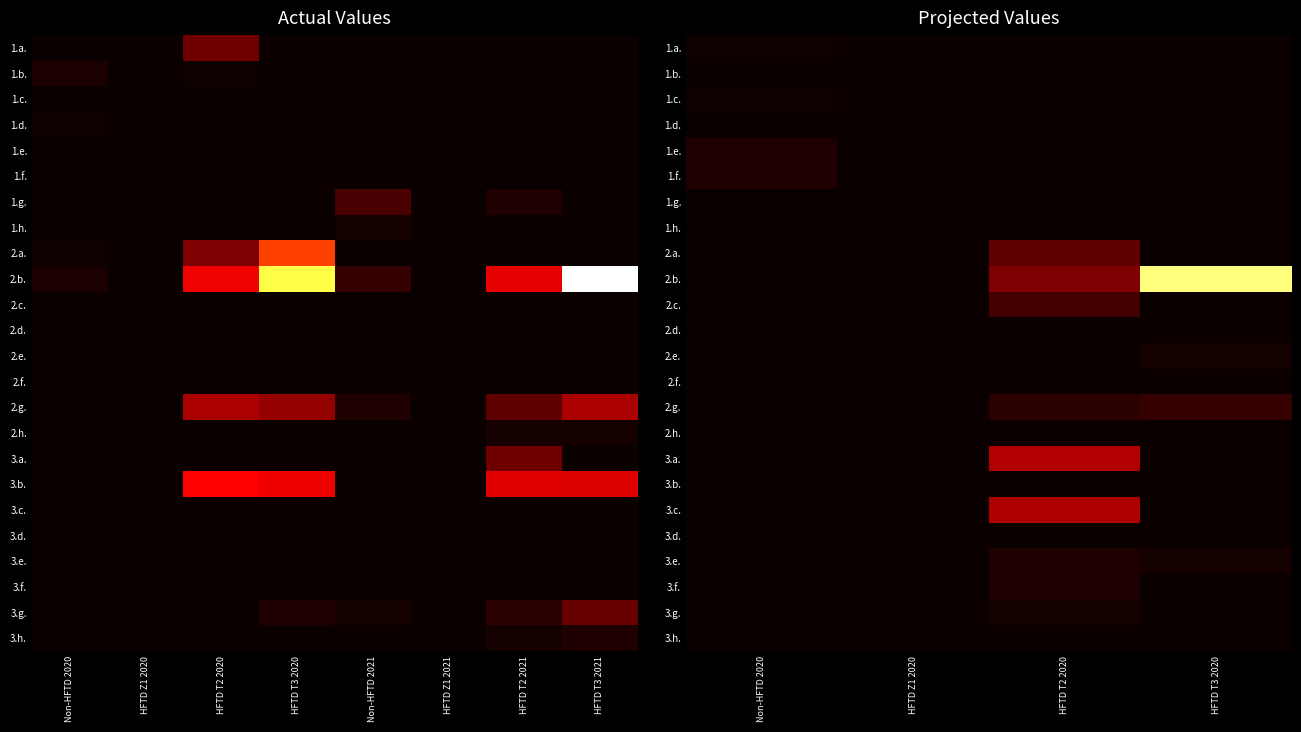

The 1.h. series shows 0.0 at Non-HFTD 2020. True or false?

True